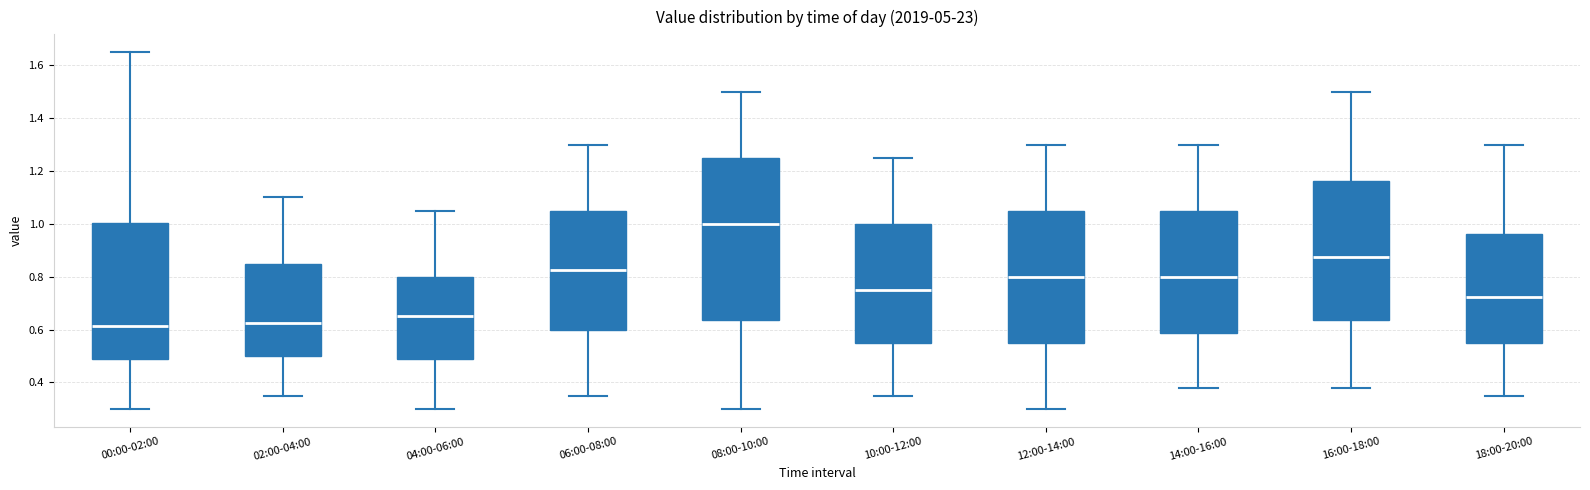

Reading left to right, read every box against the y-axis: the position of its median line, the range the box covers, and the ends of its whiskers. The values are not printed on the chart, so give them approximately, as read against the axis.

00:00-02:00: median 0.62, box 0.48 to 1.00, whiskers 0.30 to 1.66
02:00-04:00: median 0.62, box 0.50 to 0.86, whiskers 0.36 to 1.10
04:00-06:00: median 0.66, box 0.48 to 0.80, whiskers 0.30 to 1.06
06:00-08:00: median 0.82, box 0.60 to 1.06, whiskers 0.36 to 1.30
08:00-10:00: median 1.00, box 0.64 to 1.26, whiskers 0.30 to 1.50
10:00-12:00: median 0.76, box 0.56 to 1.00, whiskers 0.36 to 1.26
12:00-14:00: median 0.80, box 0.56 to 1.06, whiskers 0.30 to 1.30
14:00-16:00: median 0.80, box 0.58 to 1.06, whiskers 0.38 to 1.30
16:00-18:00: median 0.88, box 0.64 to 1.16, whiskers 0.38 to 1.50
18:00-20:00: median 0.72, box 0.56 to 0.96, whiskers 0.36 to 1.30